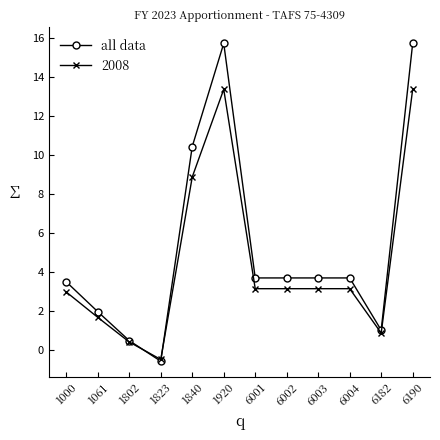

True or false: all data has a value of 2.3 at 6004.

False